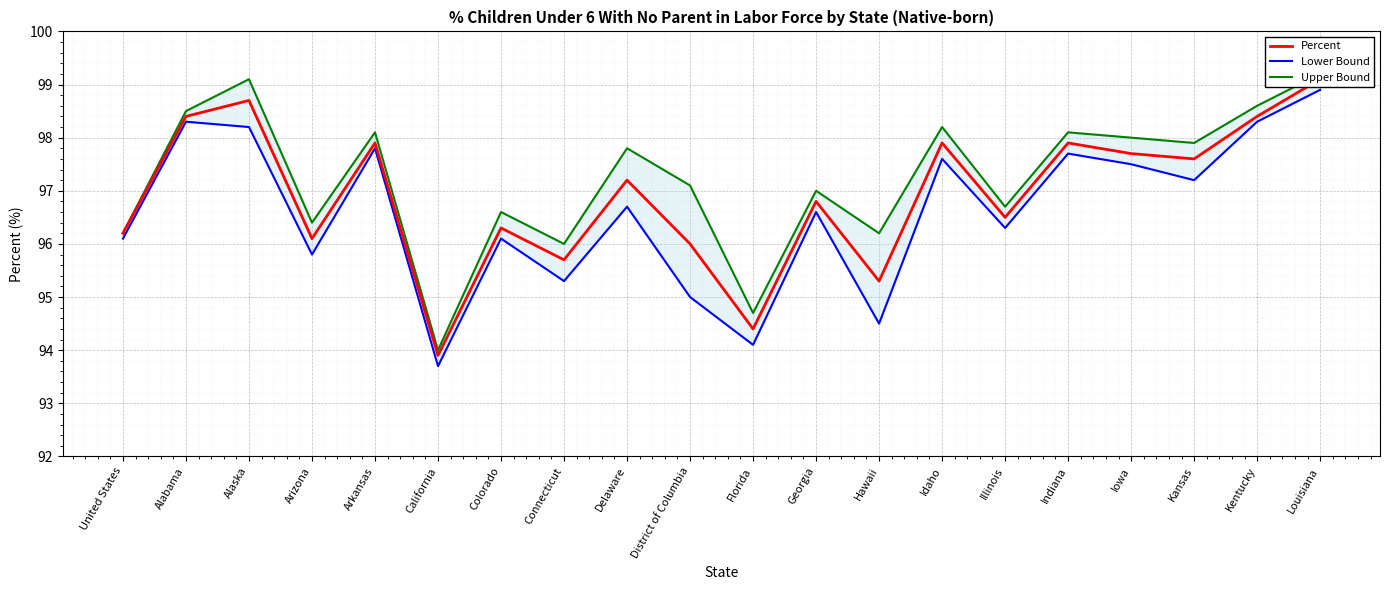

Is the value of Percent at Florida greater than the value of Upper Bound at United States?

No